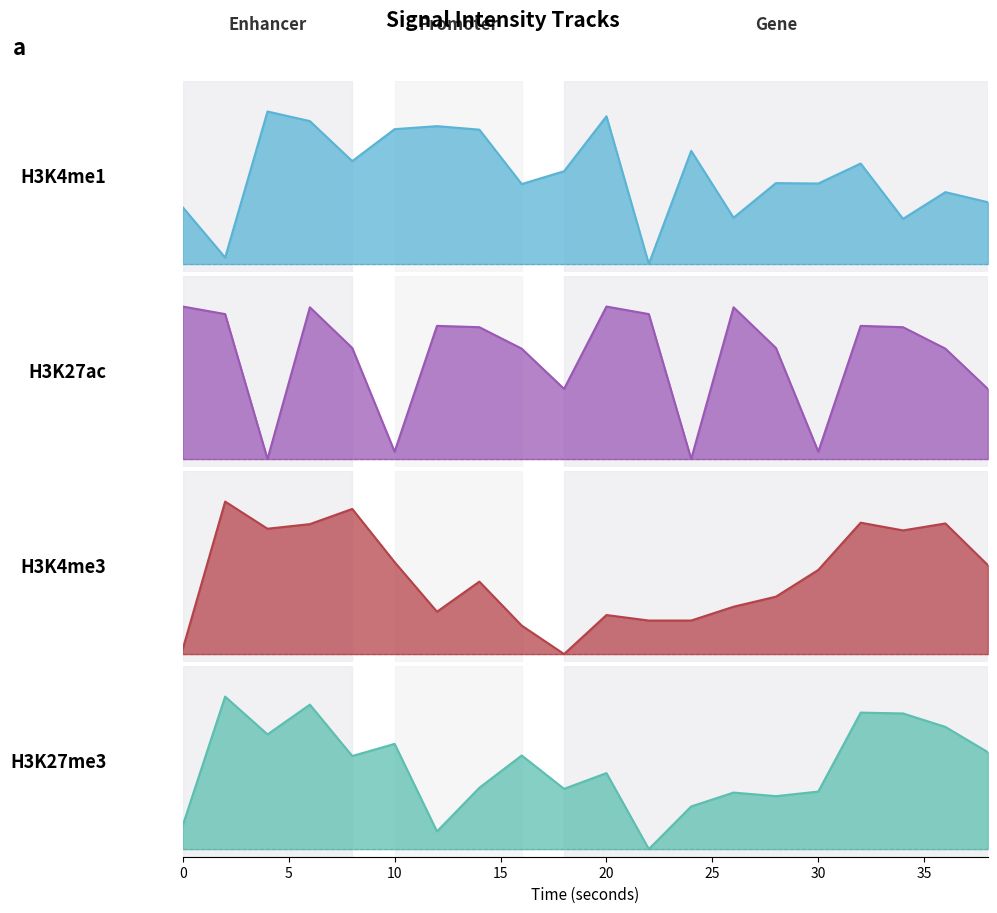

How many data points in intensity_minute_0 are above 0?

19